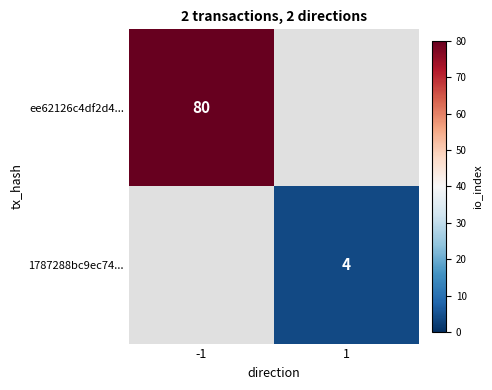

The value of 1787288bc9ec74... at 1 is 2. True or false?

False